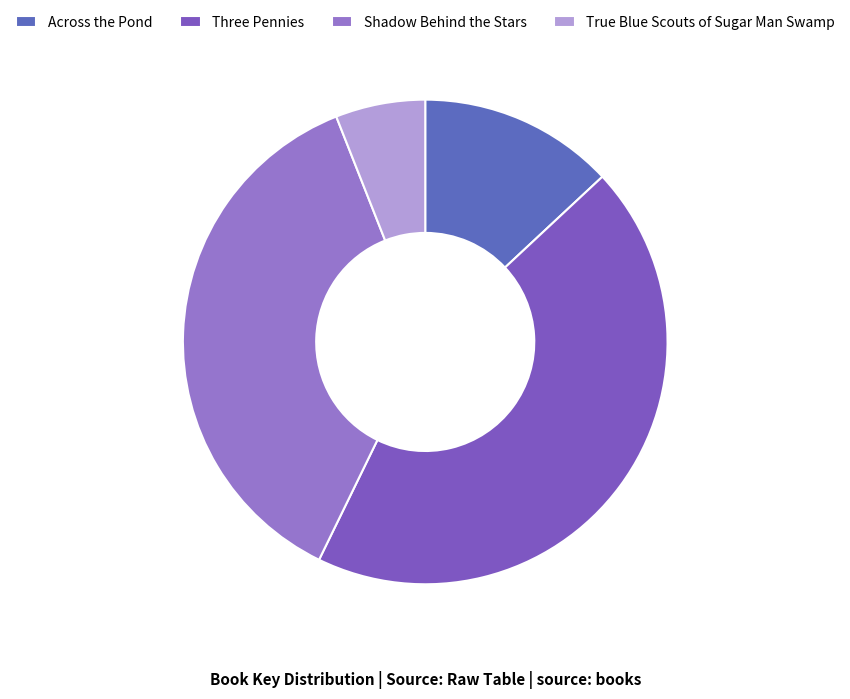

Is there any slice that represents more than half of the pie?

No